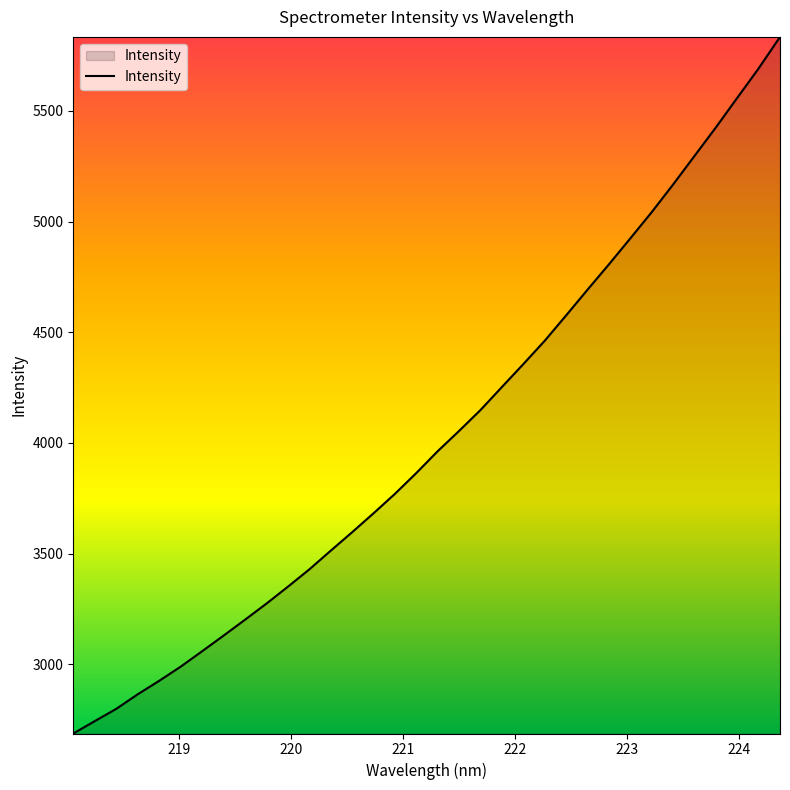

What is the difference between the maximum and minimum values?

3147.5